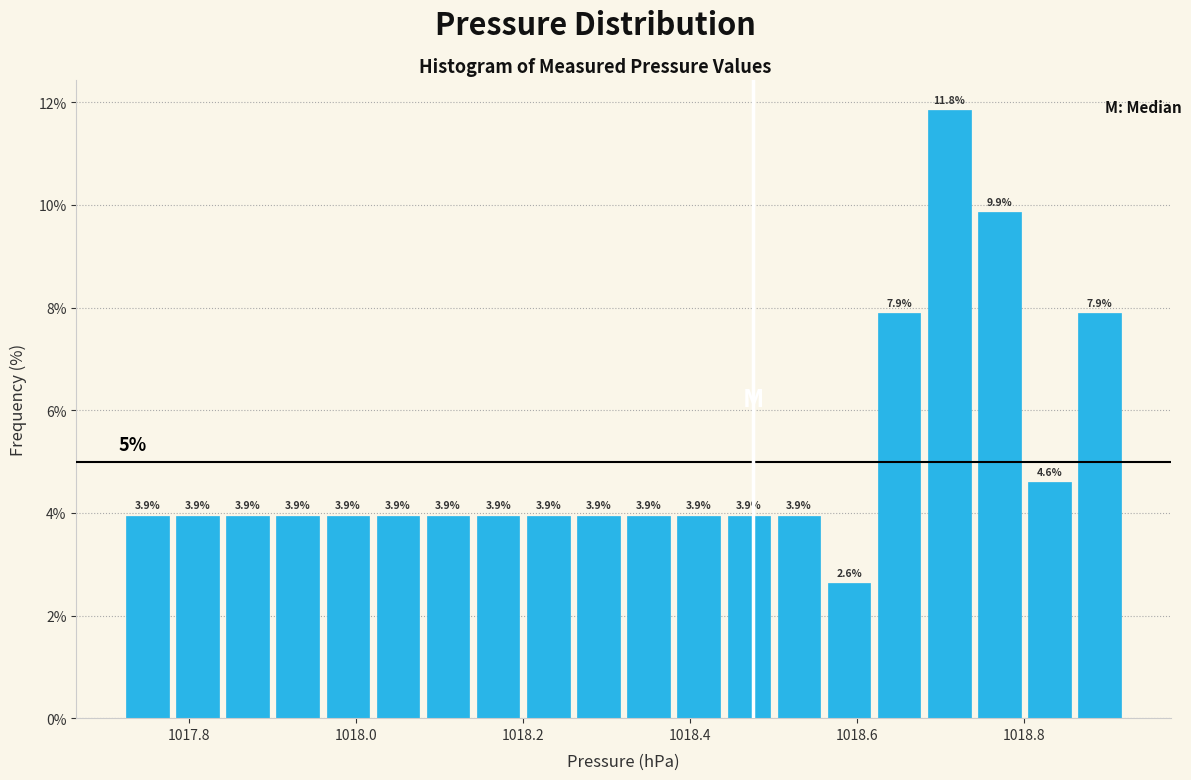

Read against the x-axis, roughly where is the centre of the tallest bar?

1018.72